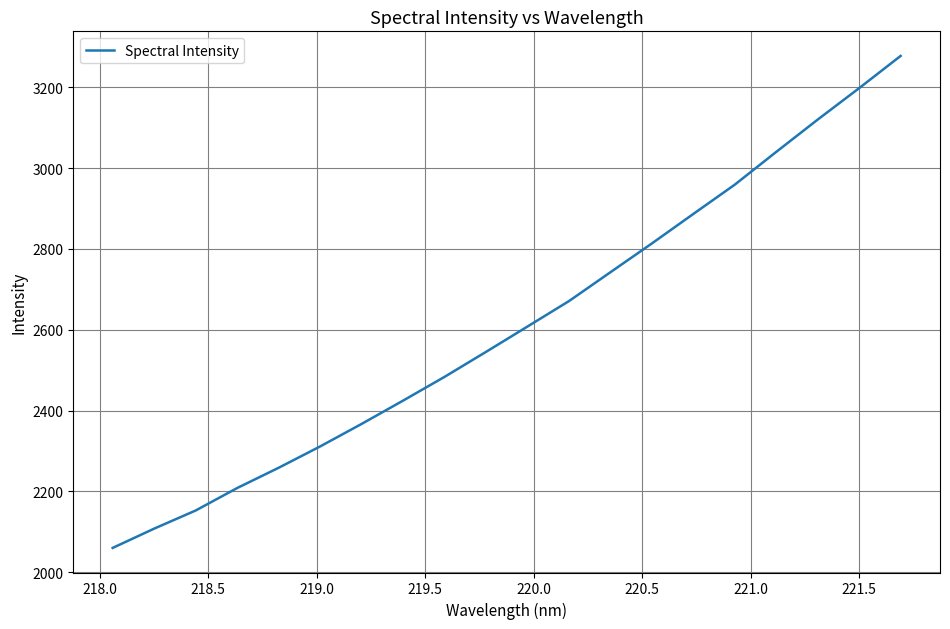

What is the smallest value displayed?

2059.9